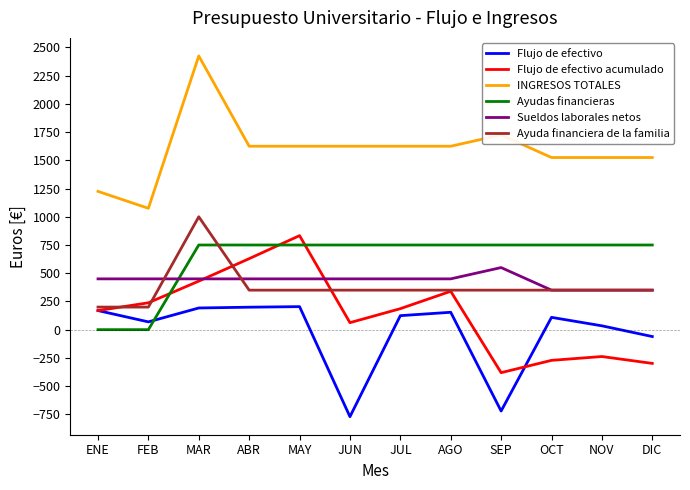

At which label is Flujo de efectivo closest to -283?

DIC